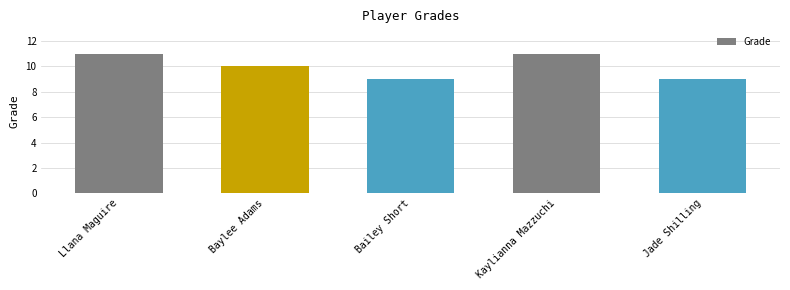

At which label is the value closest to 10?

Baylee Adams